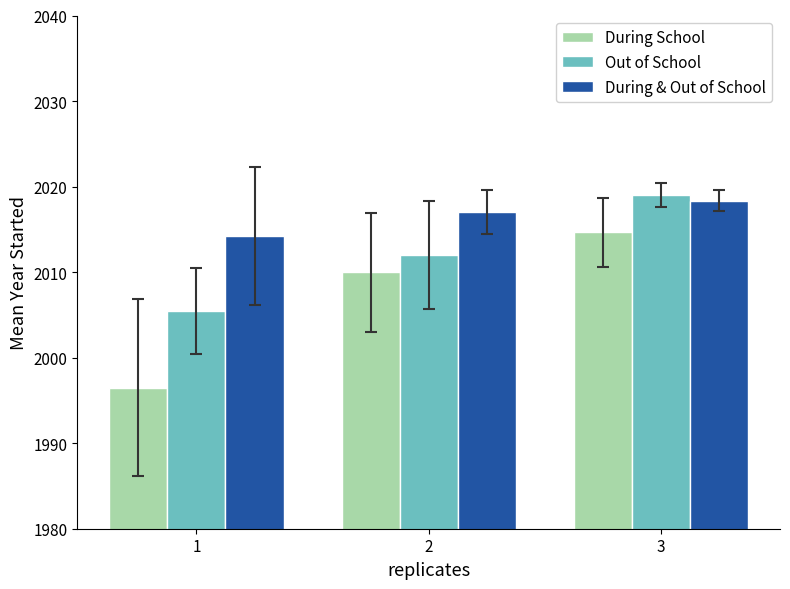

How many bars are there in each group?

3